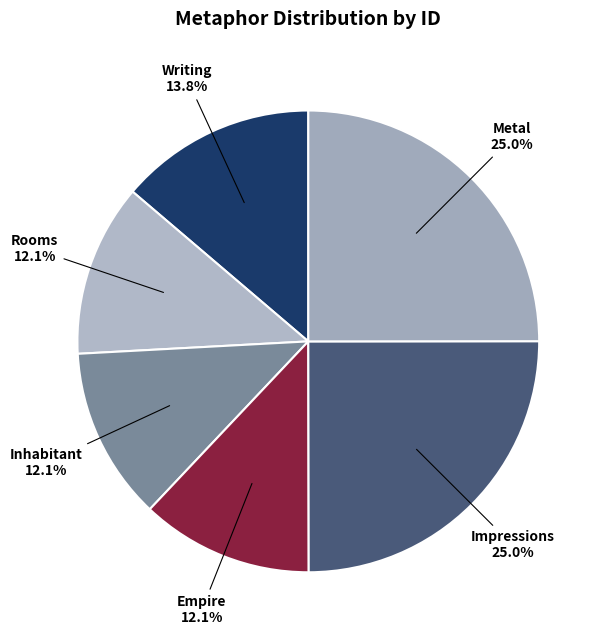

Do Writing and Empire together represent more than half of the pie?

No